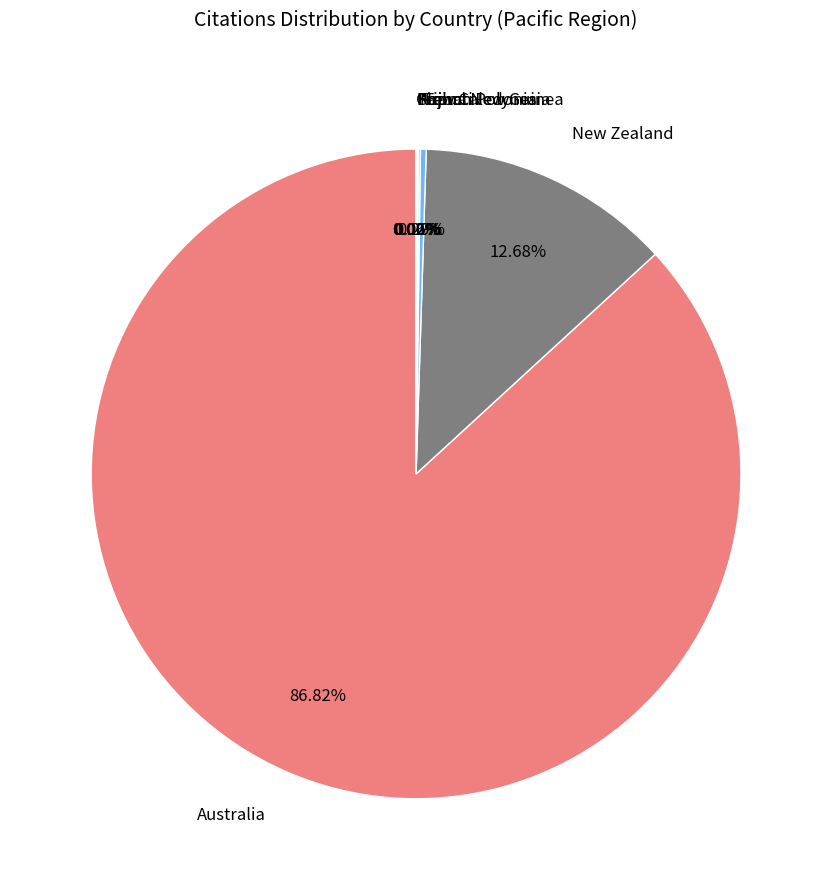

To the nearest percent, what is the average slice percentage?

12%